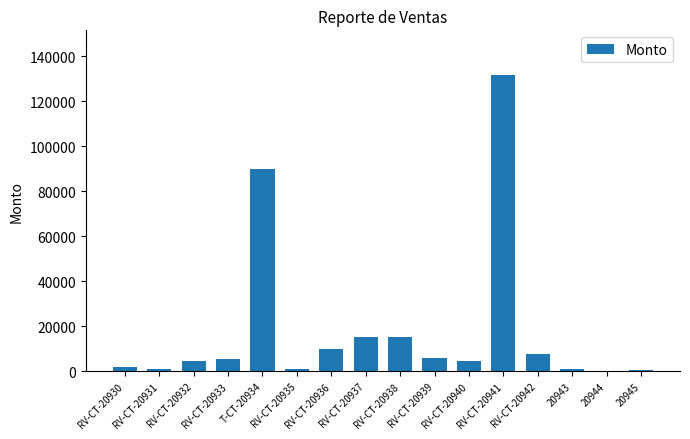

What is the sum of all values?

296008.0